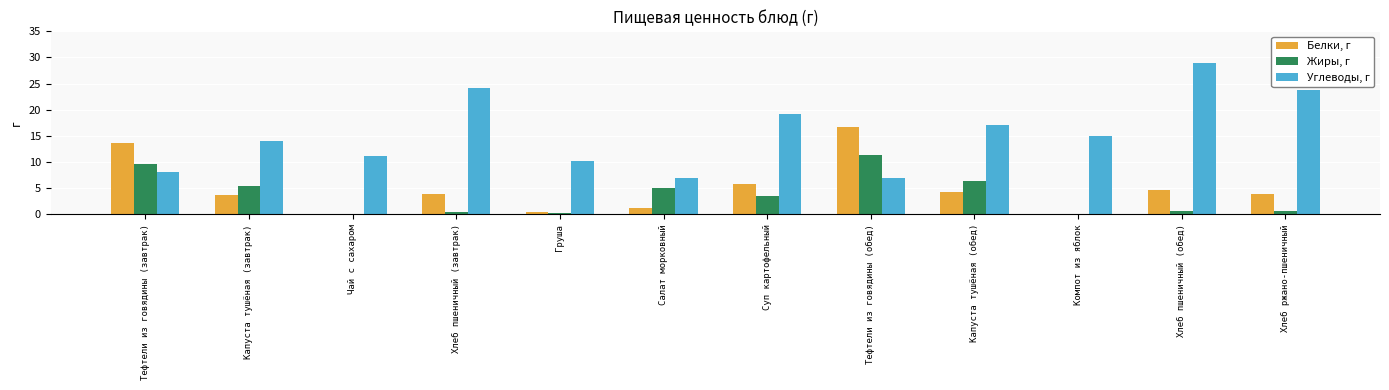

True or false: Белки, г has a value of 2.0 at Суп картофельный.

False